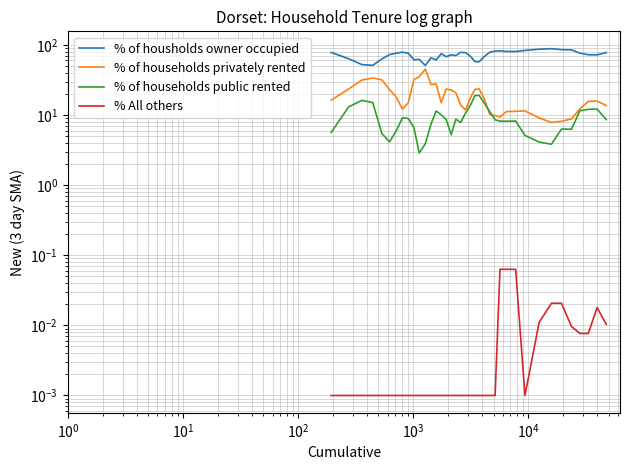

Reading left to right, transcribe all the data shown in this chart.

% of housholds owner occupied: 78.1	63.5	52.3	51.2	62.9	72.8	76.1	78.7	76.1	61.2	62.1	50.8	65.5	60.8	74.9	67.8	72.1	70.4	78.3	77.5	68.6	57.8	57.5	68.3	78.6	81.7	82.4	80.6	80.4	83.4	86.8	88.3	85.5	84.9	76.2	72.3	72.0	77.8
% of households privately rented: 16.3	23.5	31.5	33.8	31.7	23.0	17.9	12.2	14.9	32.2	35.0	45.3	27.1	27.8	15.0	23.5	22.6	20.9	13.9	11.8	17.6	23.3	23.5	16.9	10.2	9.8	9.4	11.2	11.3	11.5	9.1	7.8	8.1	8.8	12.3	15.6	15.8	13.6
% of households public rented: 5.6	13.0	16.2	15.0	5.4	4.1	6.0	9.1	8.9	6.6	2.9	3.9	7.4	11.4	10.1	8.7	5.2	8.7	7.8	10.7	13.8	18.9	19.0	14.8	11.2	8.5	8.2	8.2	8.2	5.1	4.1	3.8	6.3	6.3	11.5	12.1	12.1	8.6
% All others: 0.0	0.0	0.0	0.0	0.0	0.0	0.0	0.0	0.0	0.0	0.0	0.0	0.0	0.0	0.0	0.0	0.0	0.0	0.0	0.0	0.0	0.0	0.0	0.0	0.0	0.0	0.1	0.1	0.1	0.0	0.0	0.0	0.0	0.0	0.0	0.0	0.0	0.0